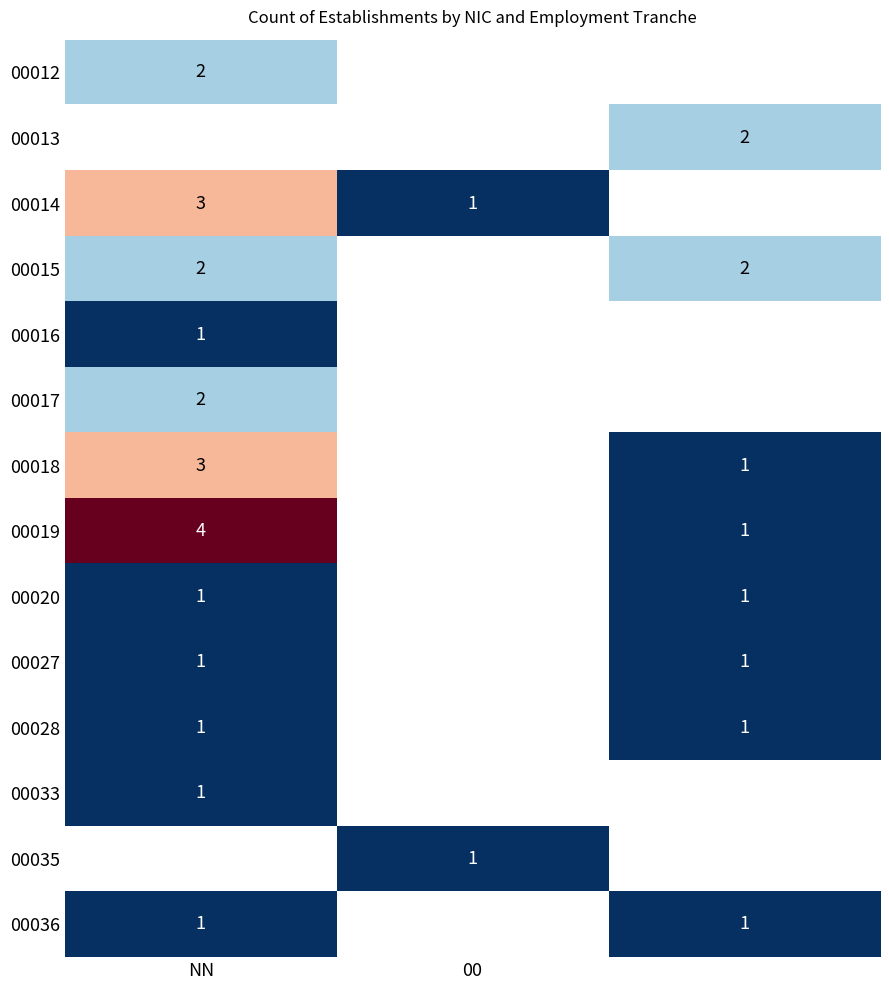

Is the value of 00016 at NN greater than the value of 00014 at NN?

No